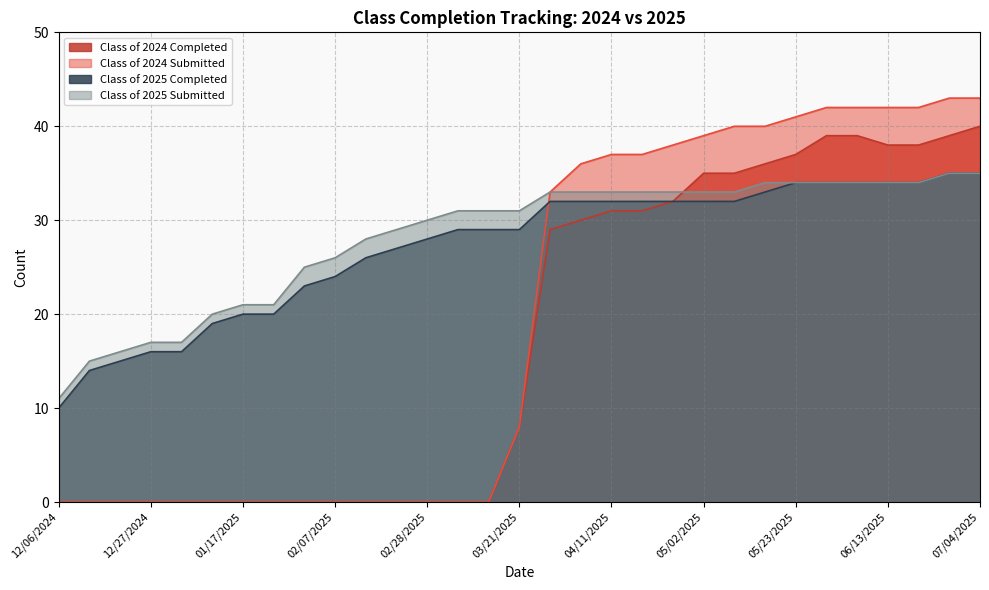

Reading left to right, what are all the values shown in this chart?

Class of 2024 Completed: 0	0	0	0	0	0	0	0	0	0	0	0	0	0	0	8	29	30	31	31	32	35	35	36	37	39	39	38	38	39	40
Class of 2024 Submitted: 0	0	0	0	0	0	0	0	0	0	0	0	0	0	0	8	33	36	37	37	38	39	40	40	41	42	42	42	42	43	43
Class of 2025 Completed: 10	14	15	16	16	19	20	20	23	24	26	27	28	29	29	29	32	32	32	32	32	32	32	33	34	34	34	34	34	35	35
Class of 2025 Submitted: 11	15	16	17	17	20	21	21	25	26	28	29	30	31	31	31	33	33	33	33	33	33	33	34	34	34	34	34	34	35	35